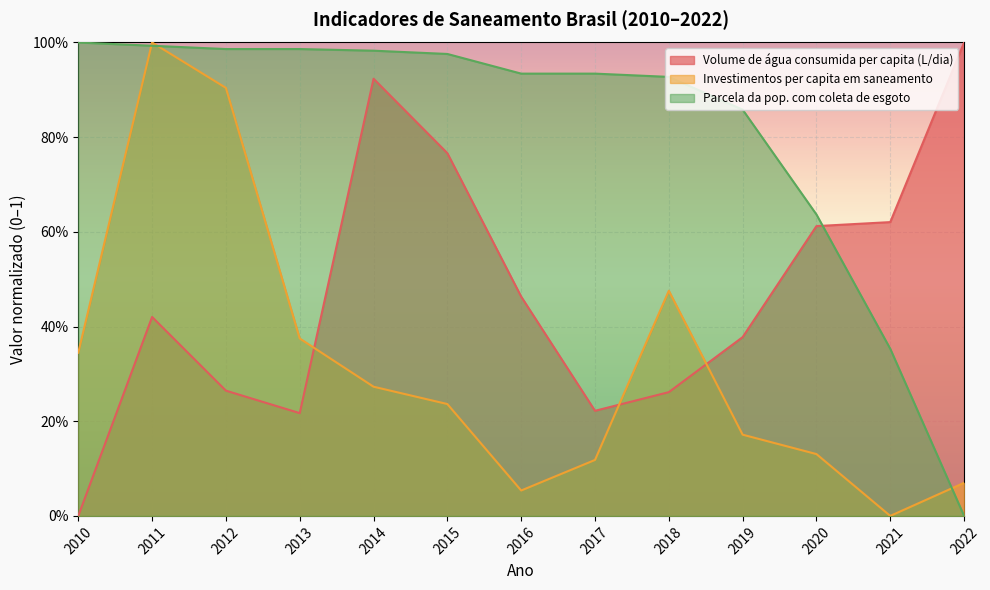

Reading left to right, transcribe all the data shown in this chart.

Volume de água consumida per capita (L/dia): 2010=0.0	2011=0.4	2012=0.3	2013=0.2	2014=0.9	2015=0.8	2016=0.5	2017=0.2	2018=0.3	2019=0.4	2020=0.6	2021=0.6	2022=1.0
Investimentos per capita em saneamento: 2010=0.3	2011=1.0	2012=0.9	2013=0.4	2014=0.3	2015=0.2	2016=0.1	2017=0.1	2018=0.5	2019=0.2	2020=0.1	2021=0.0	2022=0.1
Parcela da pop. com coleta de esgoto: 2010=1.0	2011=1.0	2012=1.0	2013=1.0	2014=1.0	2015=1.0	2016=0.9	2017=0.9	2018=0.9	2019=0.9	2020=0.6	2021=0.4	2022=0.0